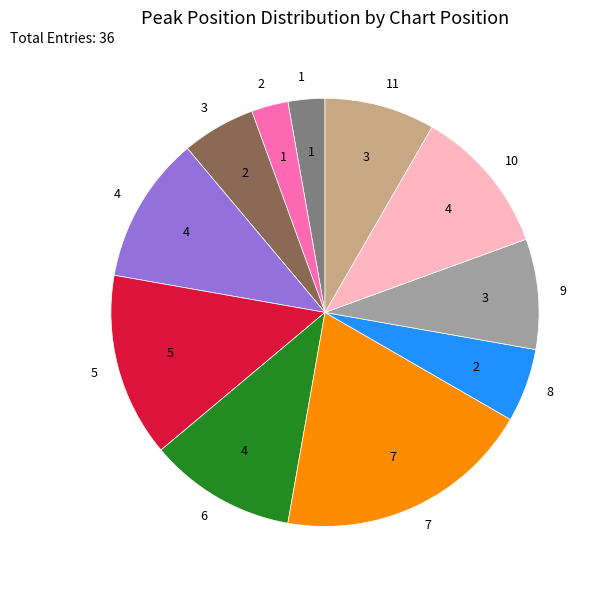

Is 8 the majority of the pie?

No